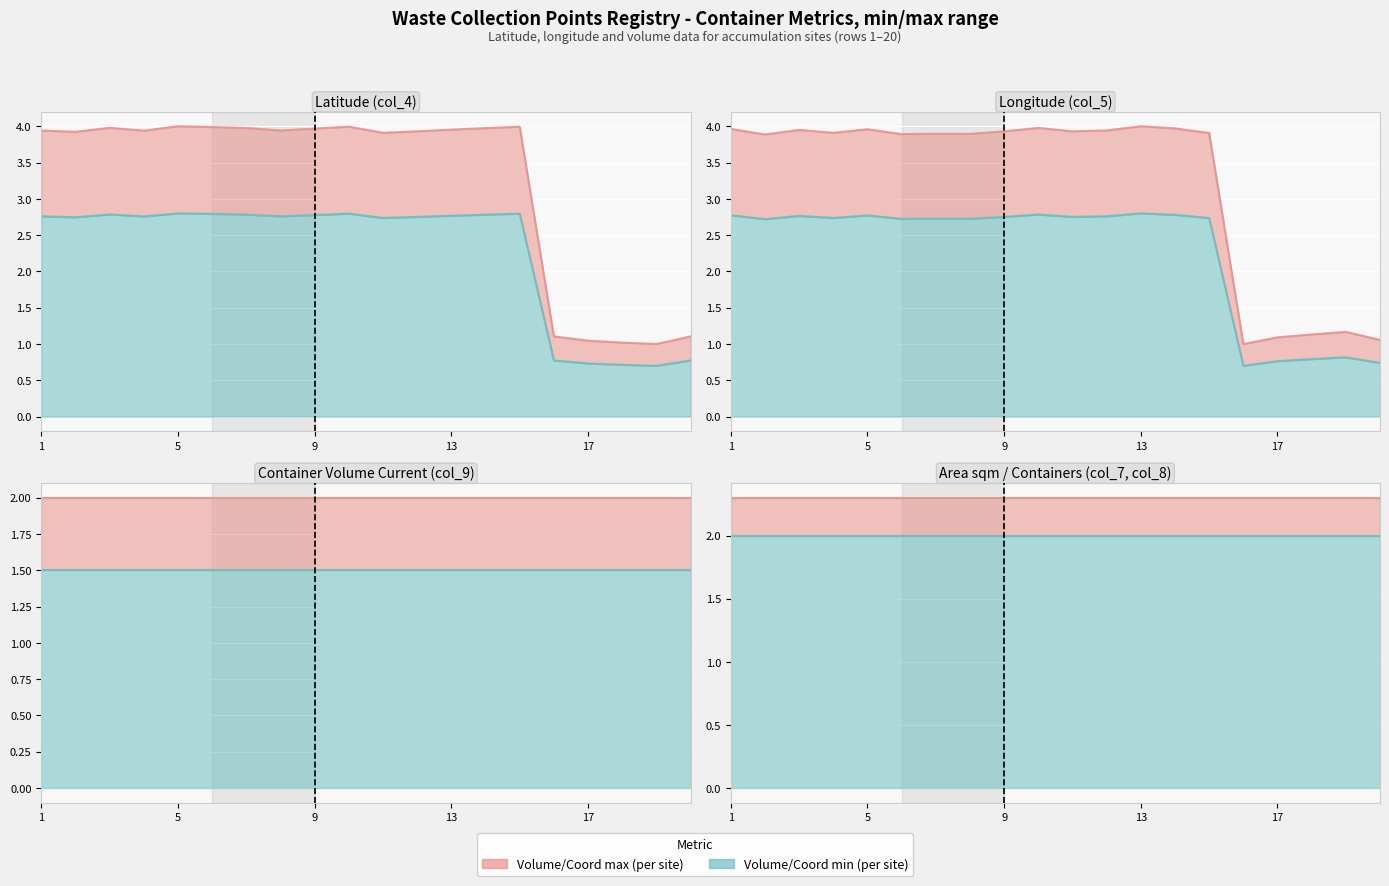

Is it true that longitude equals 2.7 at 7?

True